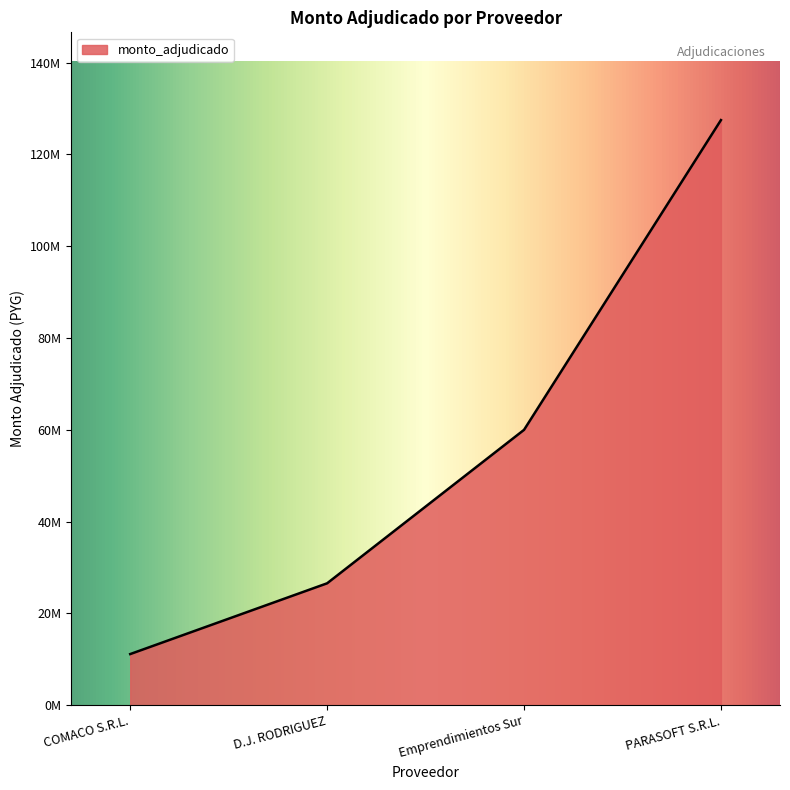

Does the chart have visible grid lines?

No